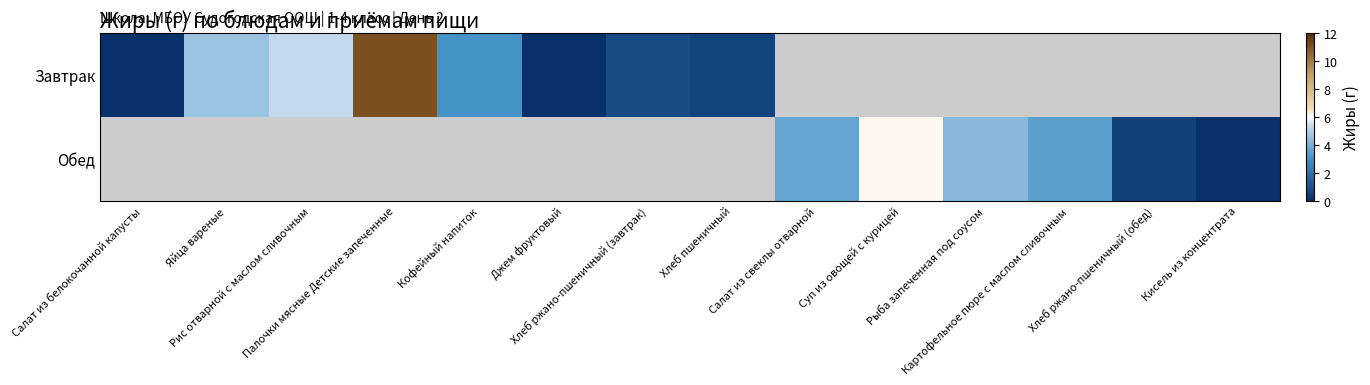

At which category does the chart reach its peak across all series?

Палочки мясные Детские запеченные